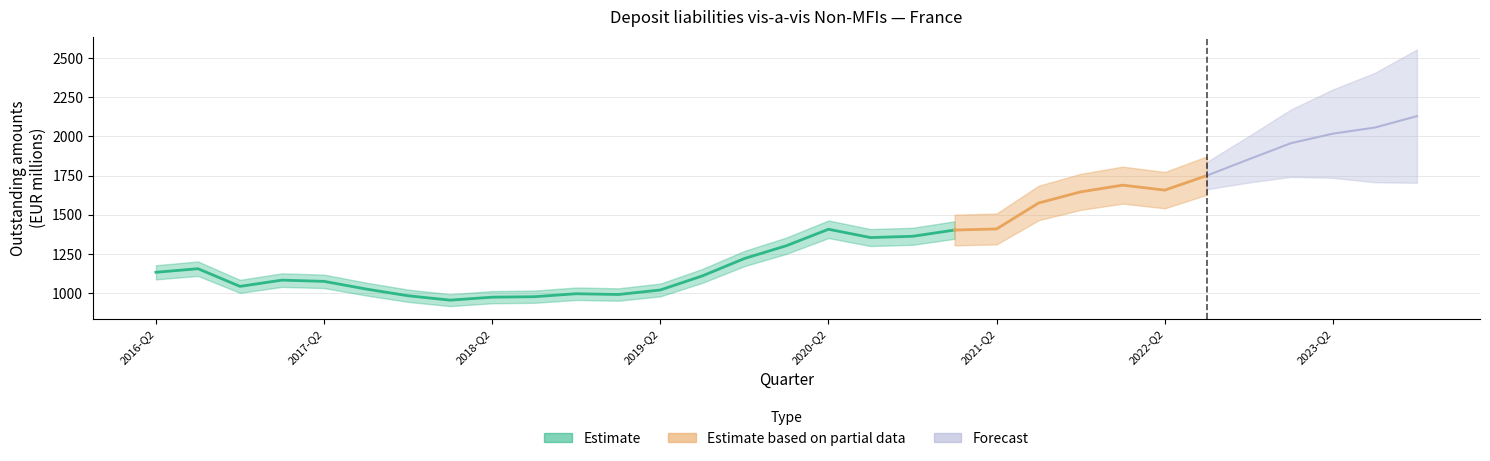

Reading right to left, what are all the values shown in this chart?

2023-Q4=2130	2023-Q3=2057	2023-Q2=2018	2023-Q1=1957	2022-Q4=1854	2022-Q3=1750	2022-Q2=1657	2022-Q1=1689	2021-Q4=1646	2021-Q3=1575	2021-Q2=1409	2021-Q1=1402	2020-Q4=1362	2020-Q3=1354	2020-Q2=1407	2020-Q1=1302	2019-Q4=1220	2019-Q3=1109	2019-Q2=1019	2019-Q1=990	2018-Q4=995	2018-Q3=976	2018-Q2=973	2018-Q1=954	2017-Q4=982	2017-Q3=1025	2017-Q2=1074	2017-Q1=1082	2016-Q4=1042	2016-Q3=1155	2016-Q2=1132